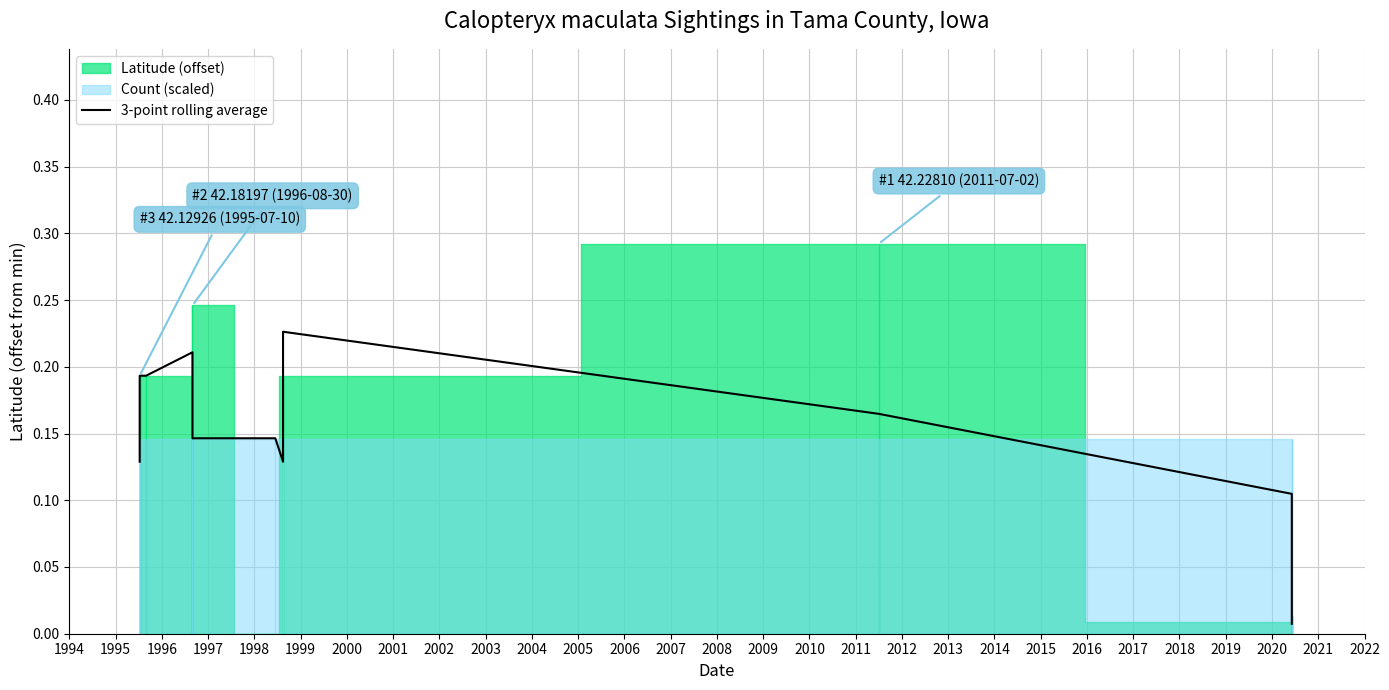

Reading left to right, what are all the values shown in this chart?

0.1	0.2	0.2	0.2	0.1	0.1	0.1	0.2	0.2	0.1	0.0